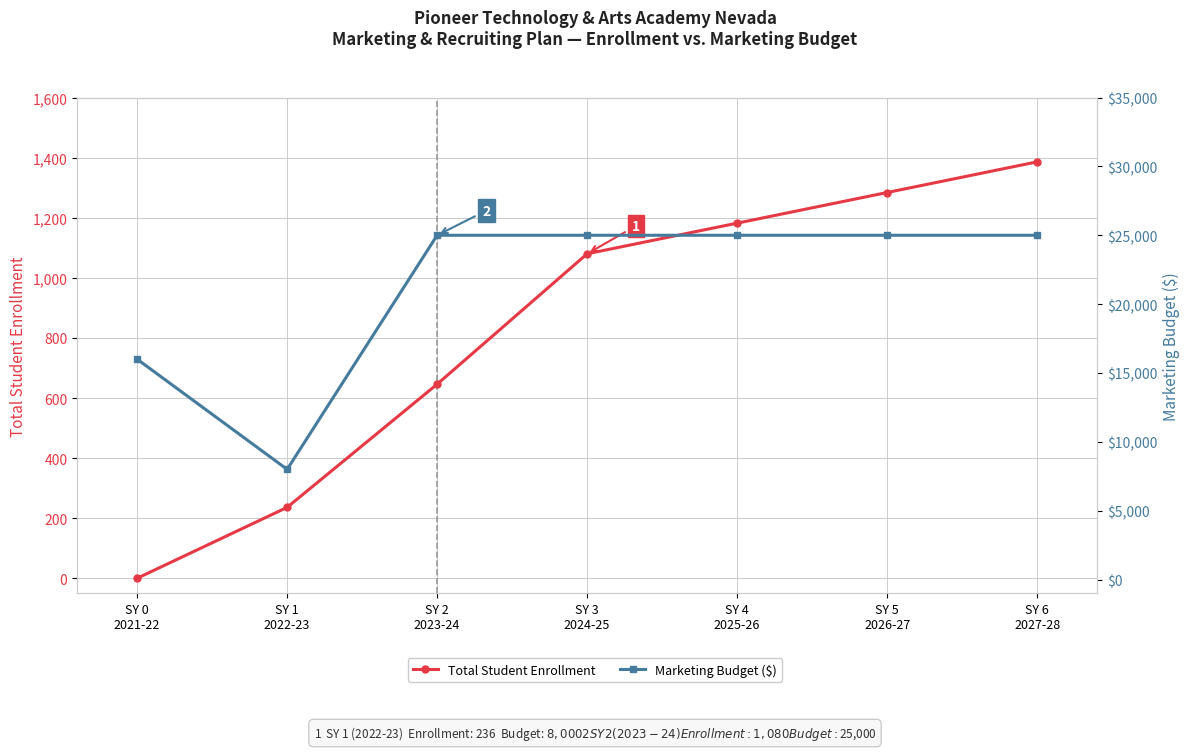

What are all the series names shown in the legend?

Total Student Enrollment, Marketing Budget ($)